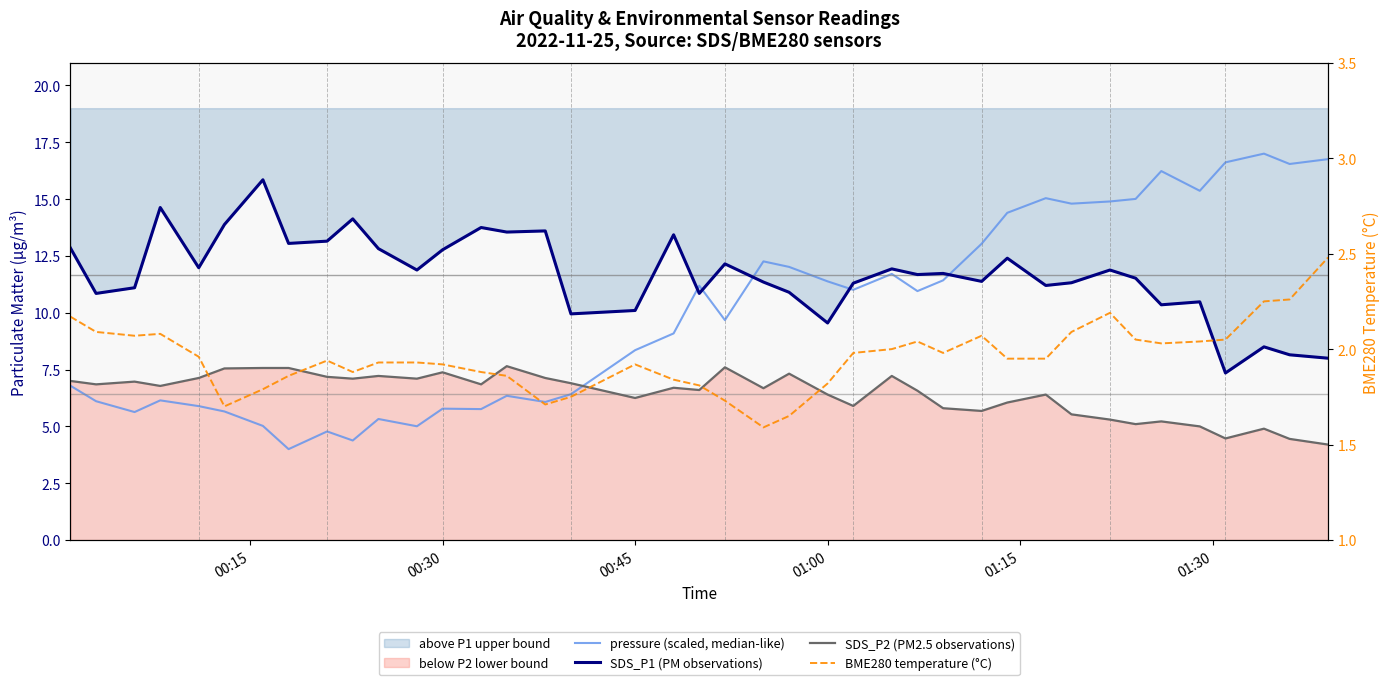

True or false: SDS_P2 (PM2.5 observations) and BME280 temperature (°C) cross at least once.

False